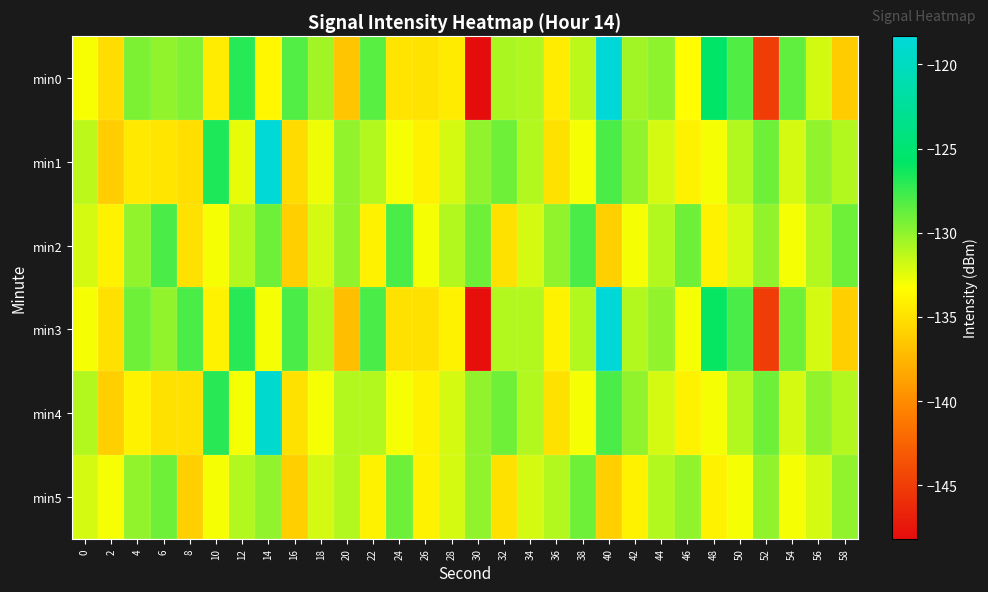

Which series has the widest spread of values?

min3